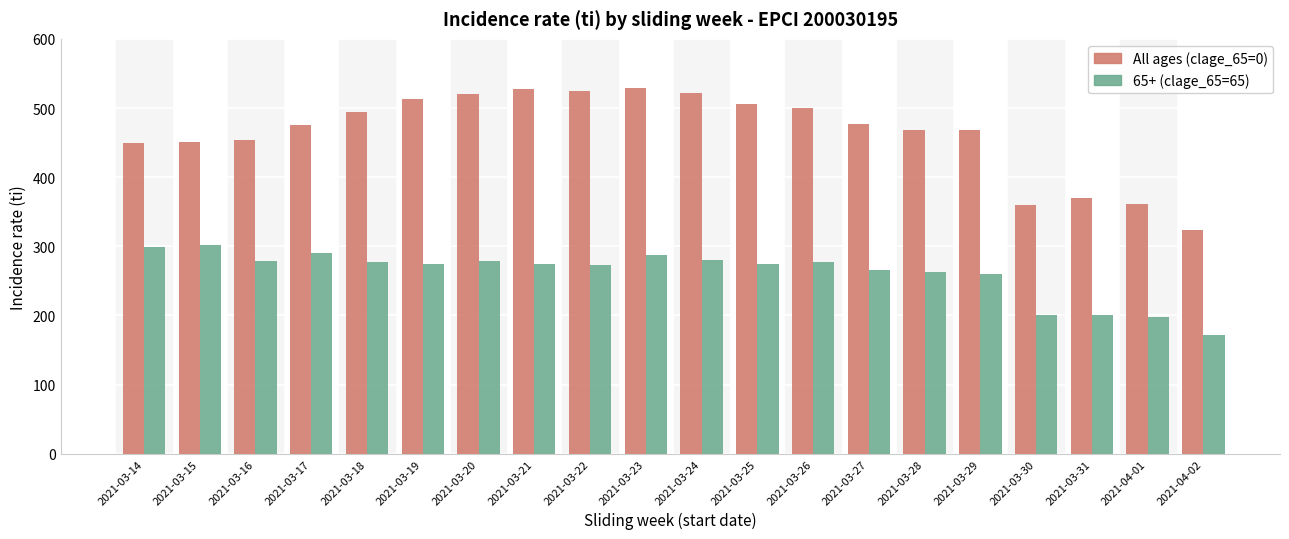

What are all the series names shown in the legend?

All ages (clage_65=0), 65+ (clage_65=65)